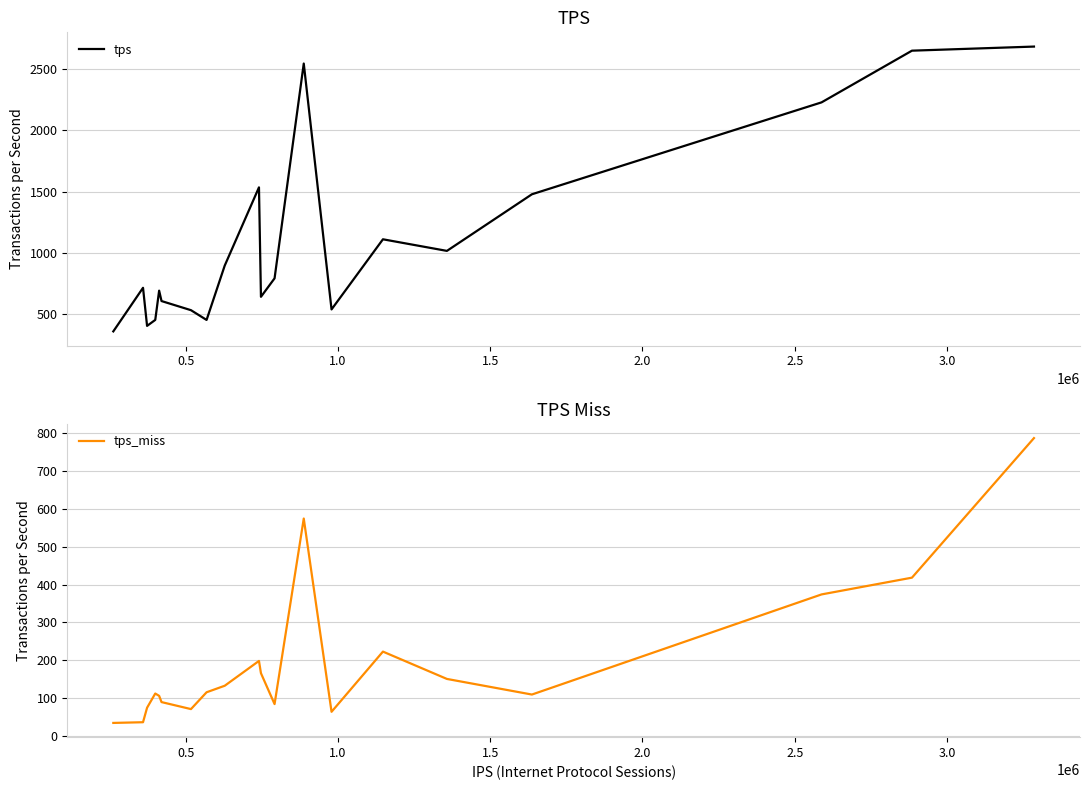

What is the difference between the second highest and second lowest values in the tps series?

2243.5